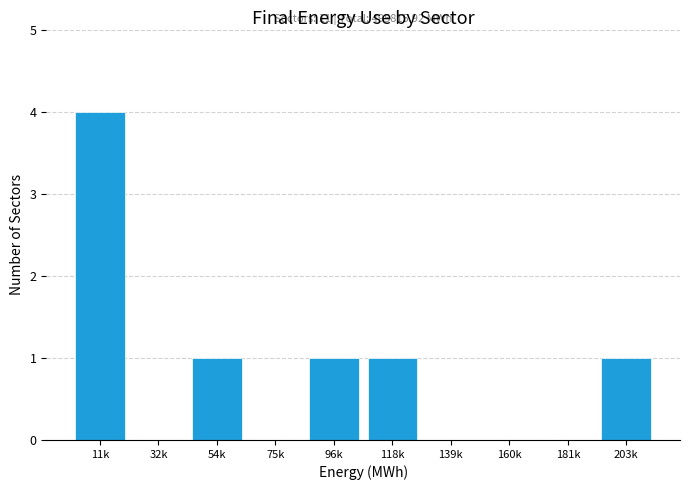

Reading left to right, extract all data points from this chart.

11k=4	32k=0	54k=1	75k=0	96k=1	118k=1	139k=0	160k=0	181k=0	203k=1